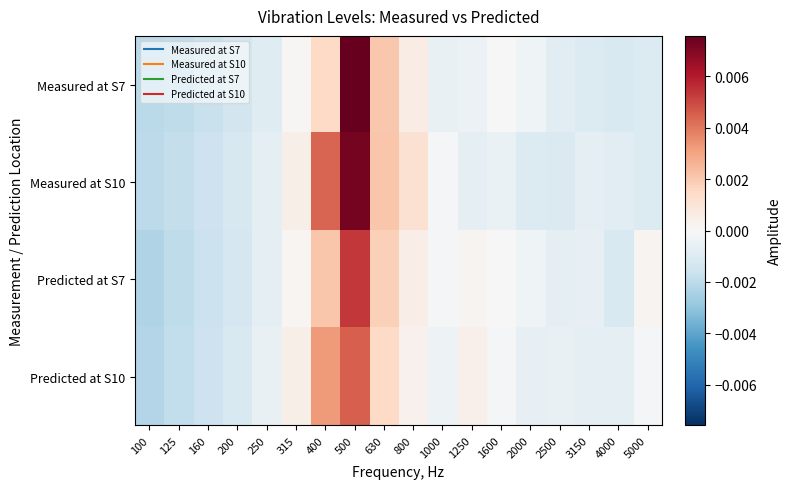

Which label corresponds to the largest value in the chart?

500